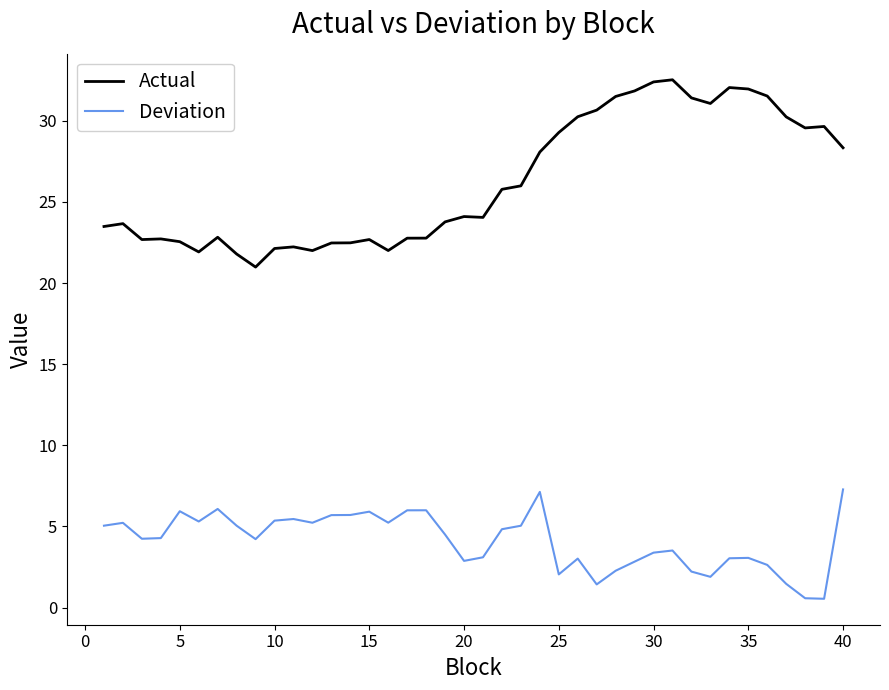

True or false: Actual and Deviation cross at least once.

False